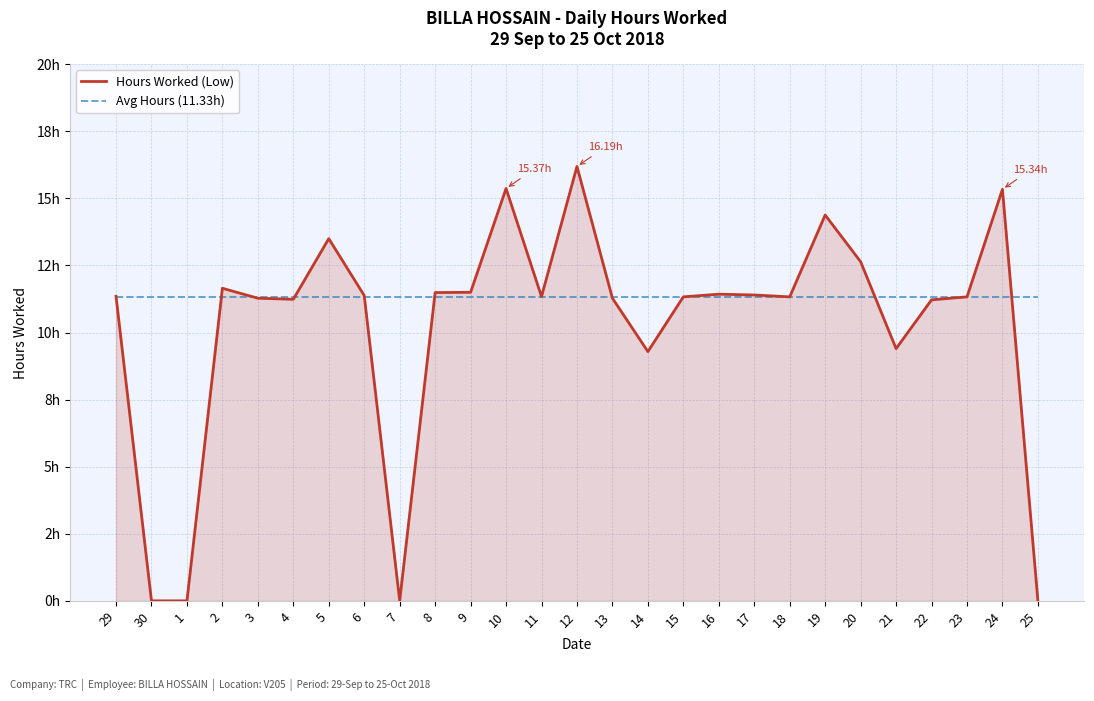

Where is the first local maximum for Hours Worked (Low)?

2